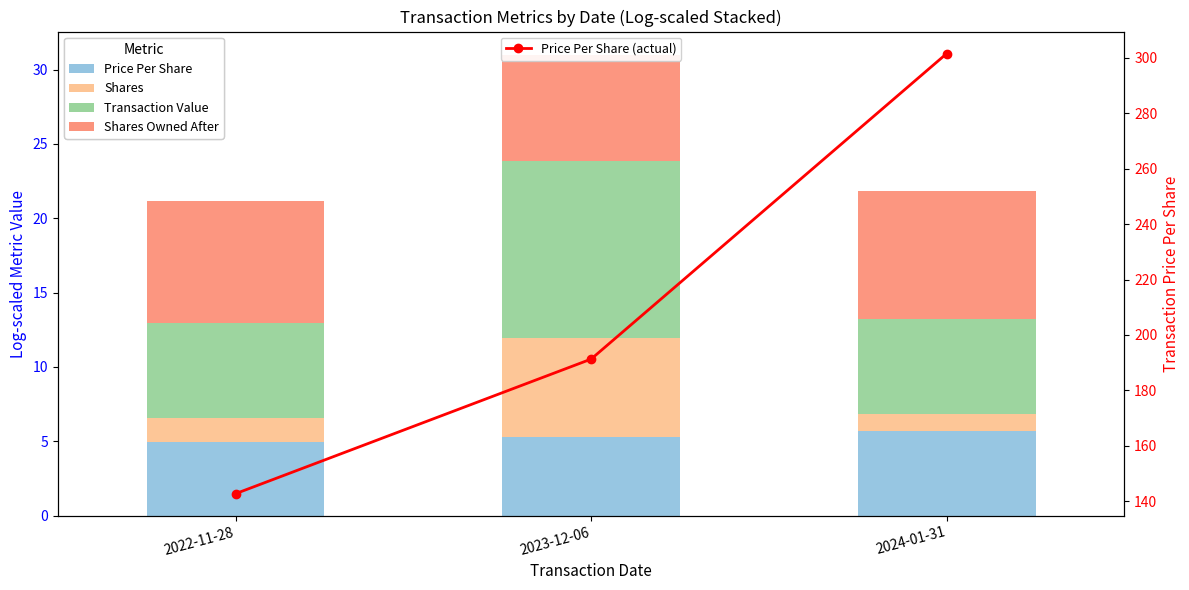

What is the average value of the Shares series?

3.1